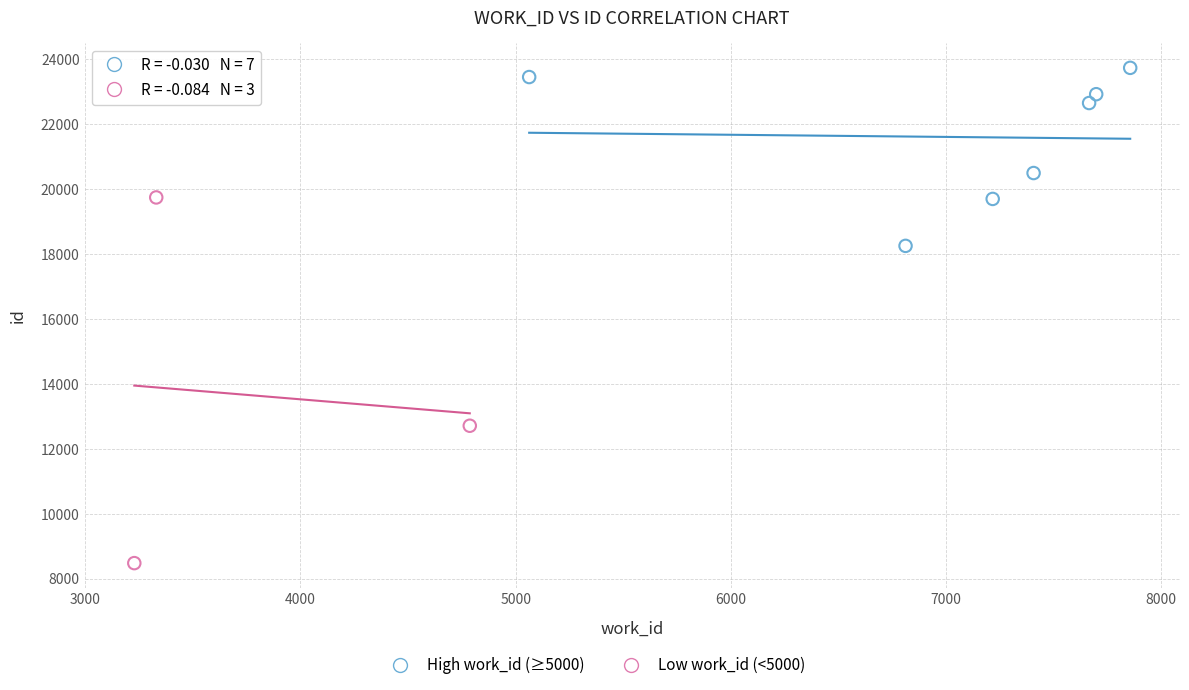

Which series has the largest Y range (max minus min)?

Low work_id (<5000)